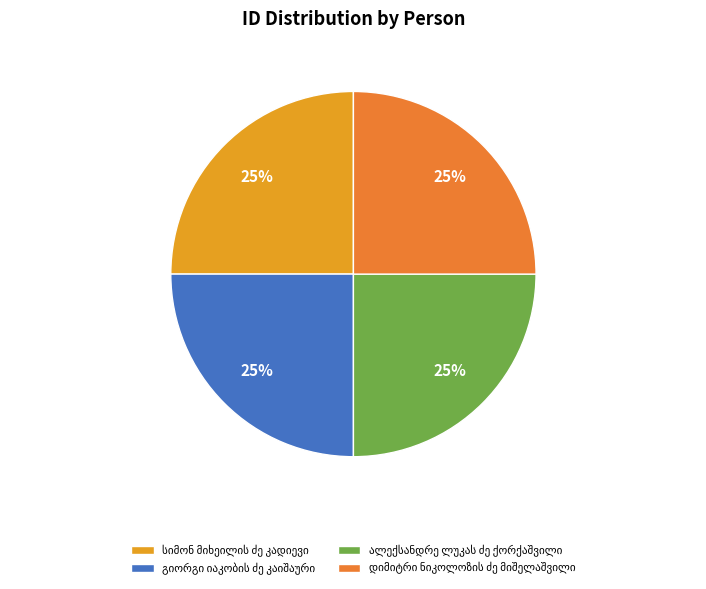

How many slices are in this pie chart?

4